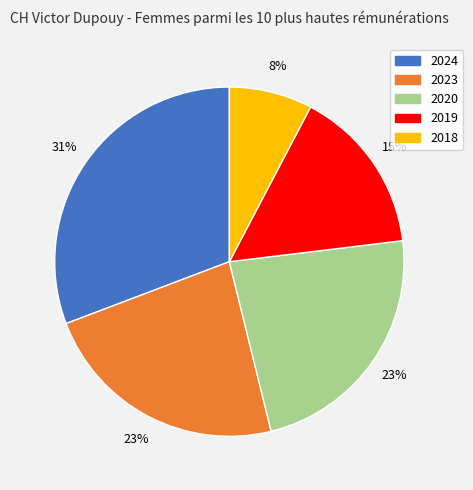

What is the smallest slice in the pie chart?

2018